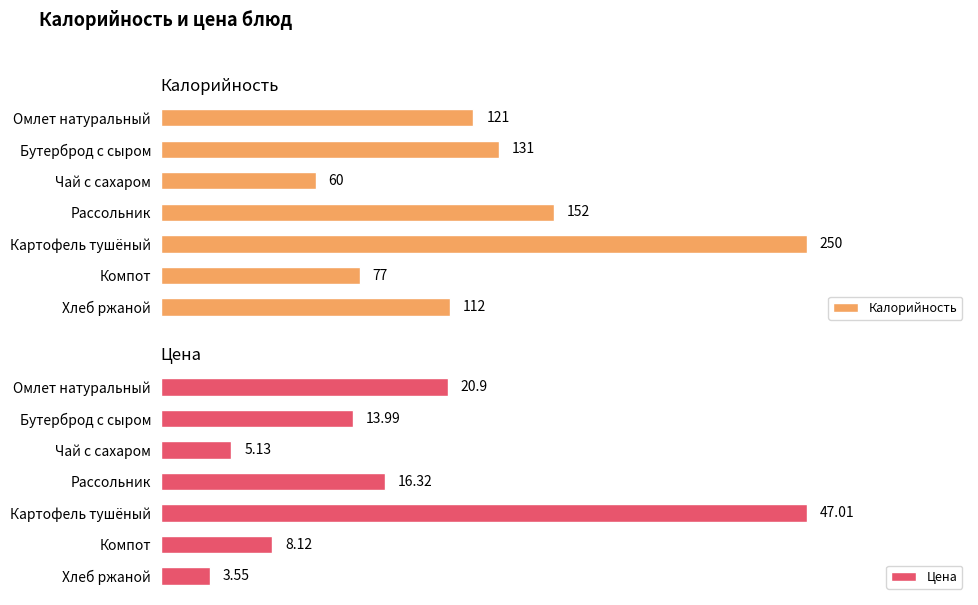

How many values in the Цена series exceed 13?

4